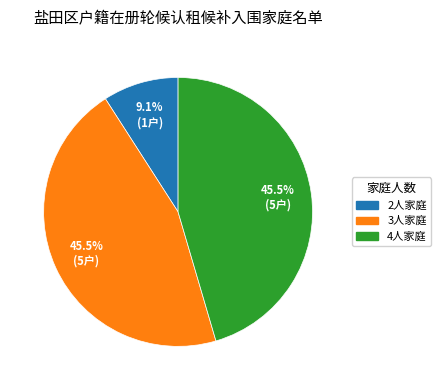

Which category has the smallest portion of the pie?

2人家庭